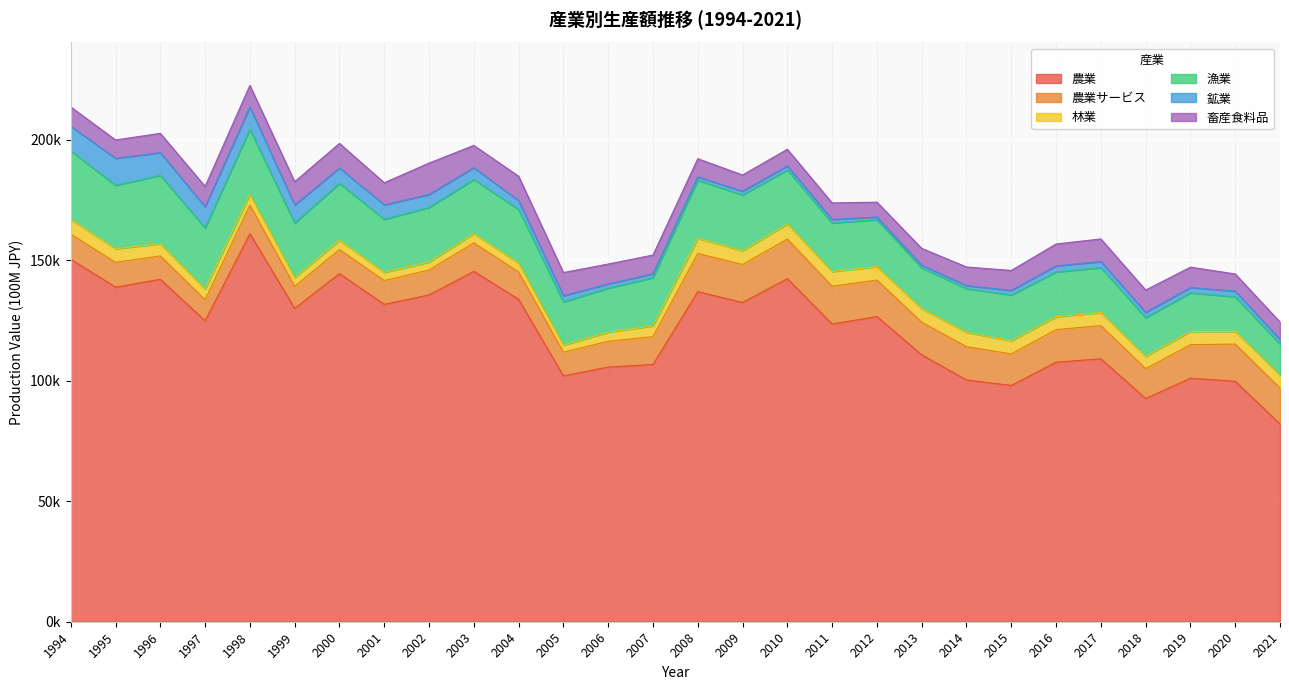

At 1998, list the series in order from largest to smallest.

農業, 漁業, 農業サービス, 鉱業, 畜産食料品, 林業